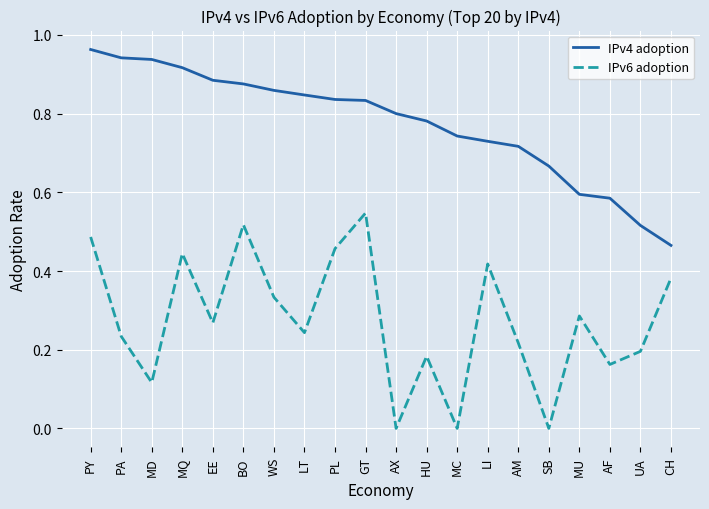

What position from the left is PY?

1